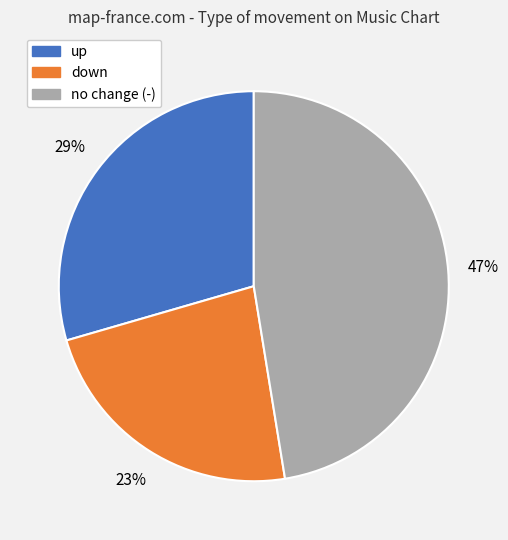

To the nearest percent, what is the average slice percentage?

33%